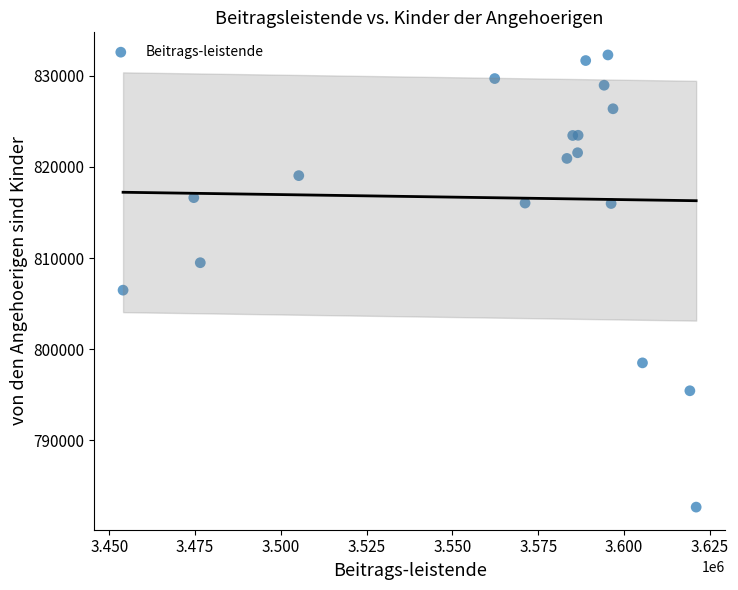

What Y value in the scatter plot is closest to 807480?

806478